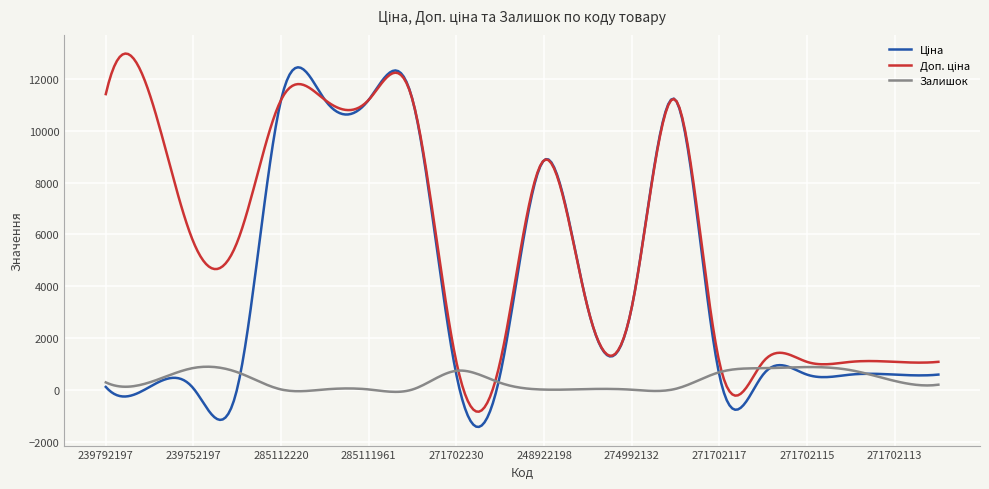

What is the minimum value shown in the chart?

-1428.8